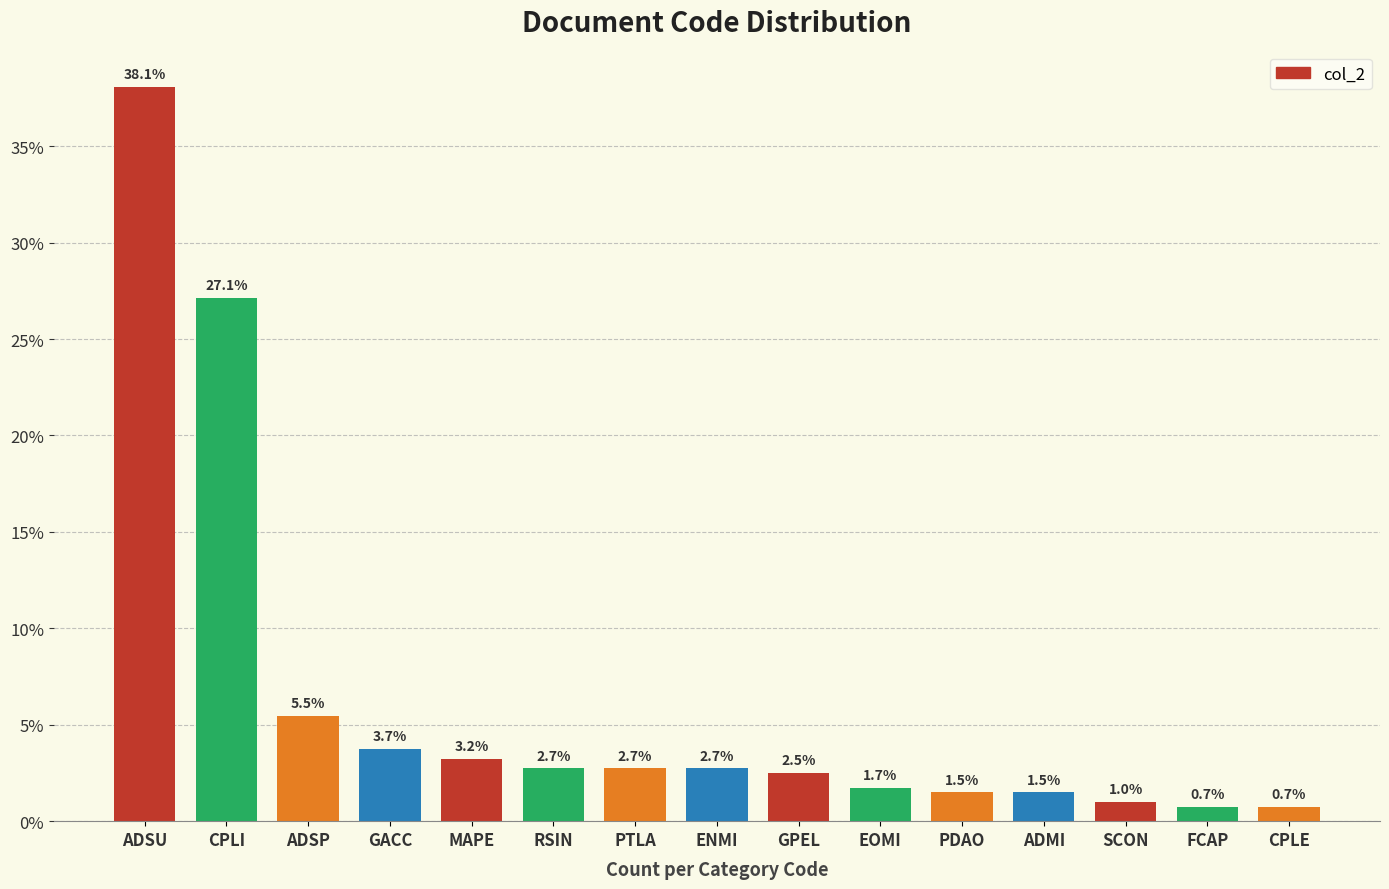

Where is the data nearest to the value 19?

CPLI